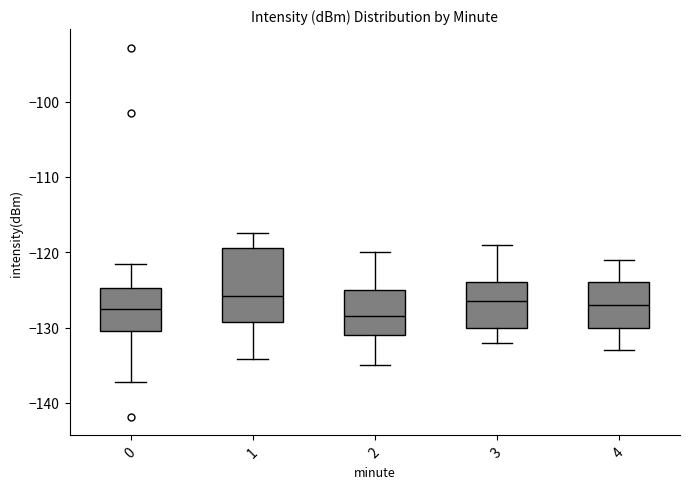

Which box is the tallest, from its lower edge to its upper edge?

1